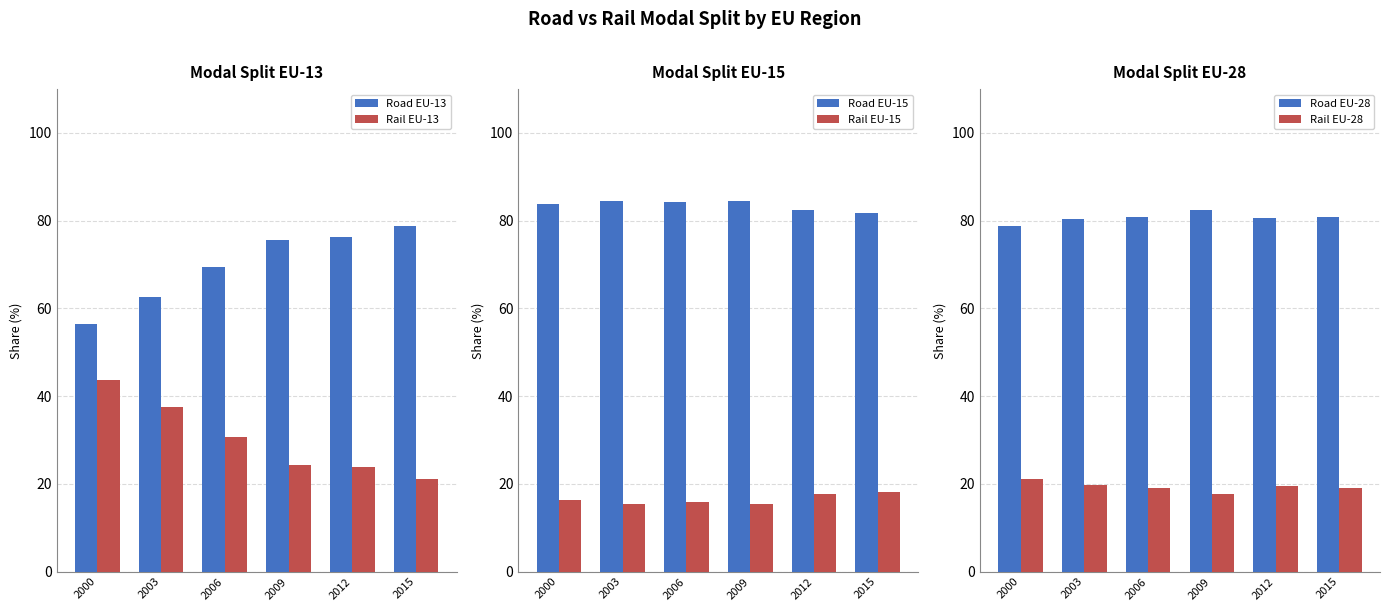

The value of Rail EU-15 at 2012 is 17.6. True or false?

True